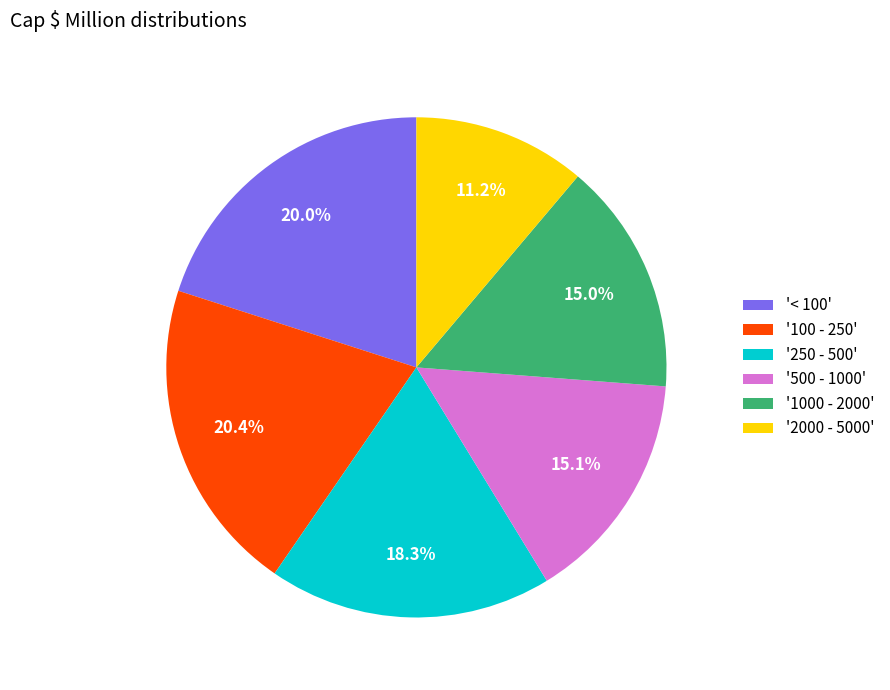

Which category has the smallest portion of the pie?

'2000 - 5000'